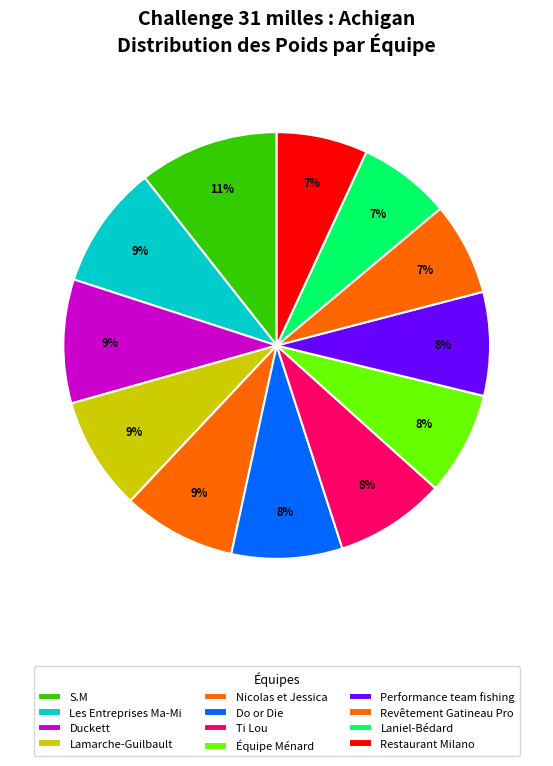

Is it true that Duckett is 18% of the pie?

False